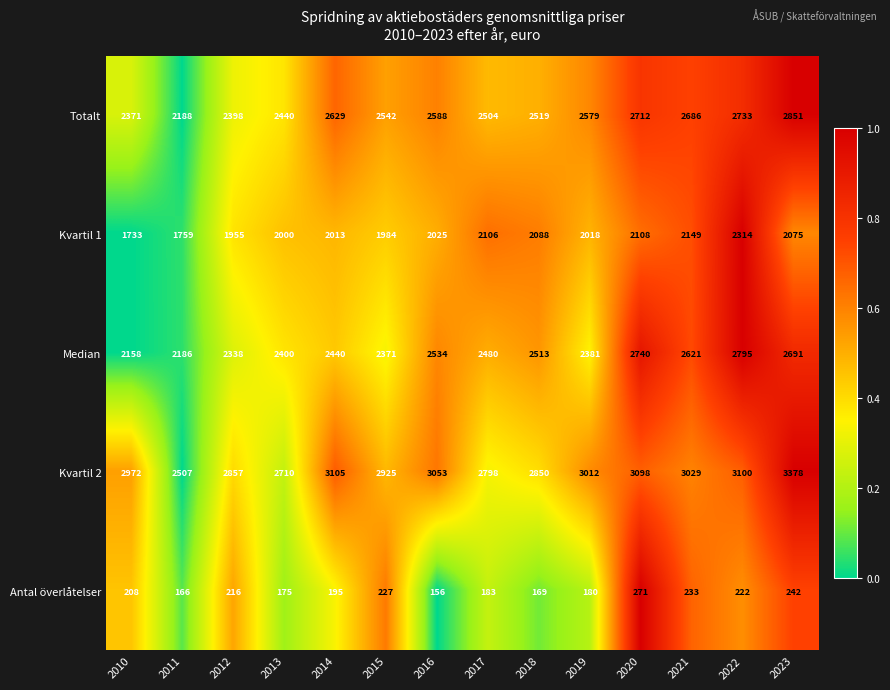

What value does the Median series have at 2021?

2621